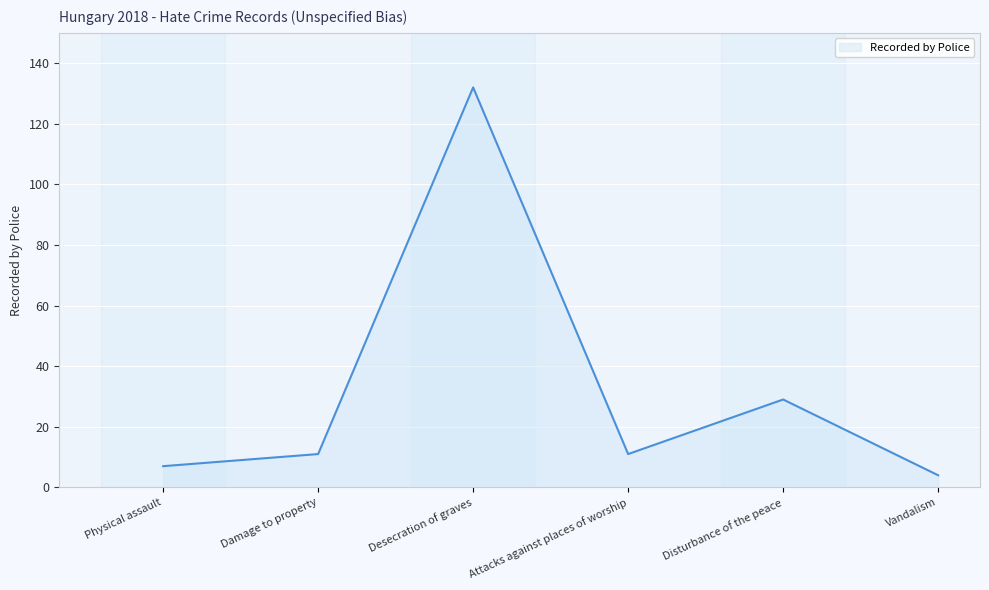

What is the average value?

32